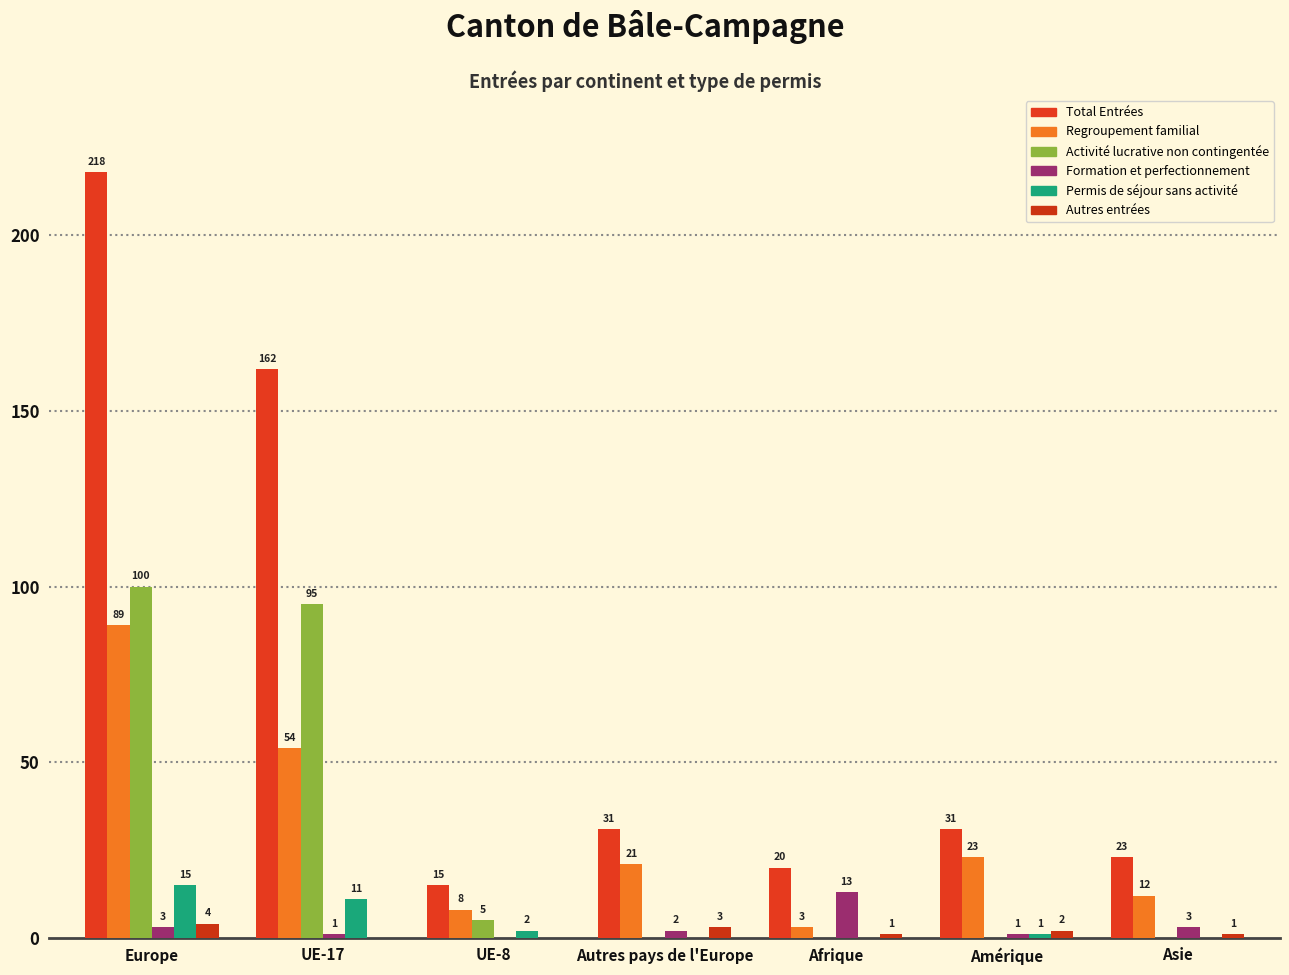

Count the number of categories in the chart.

7